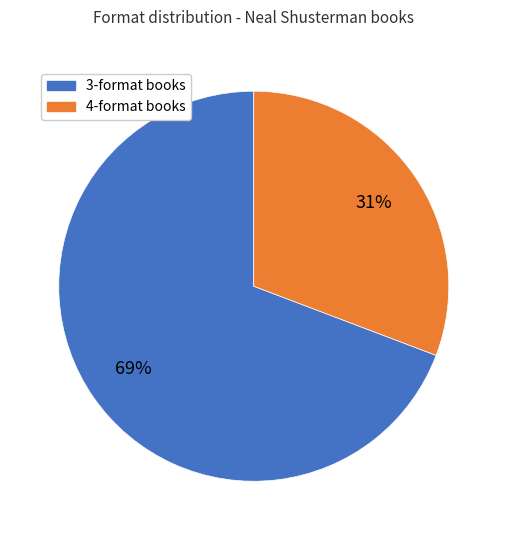

Is there a majority slice in this chart?

Yes